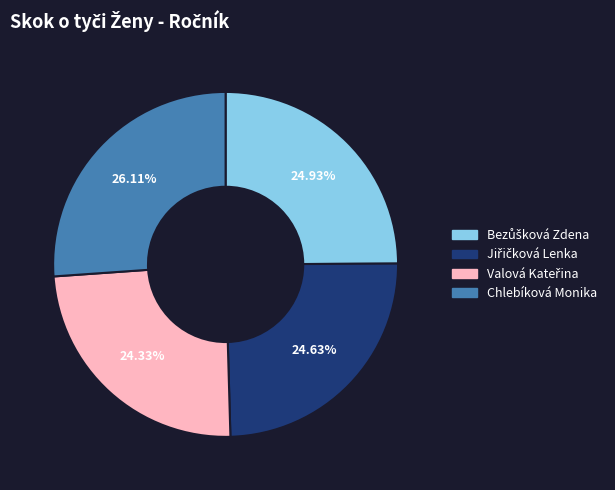

To the nearest percent, what is the difference between the largest and smallest slice percentages?

2%